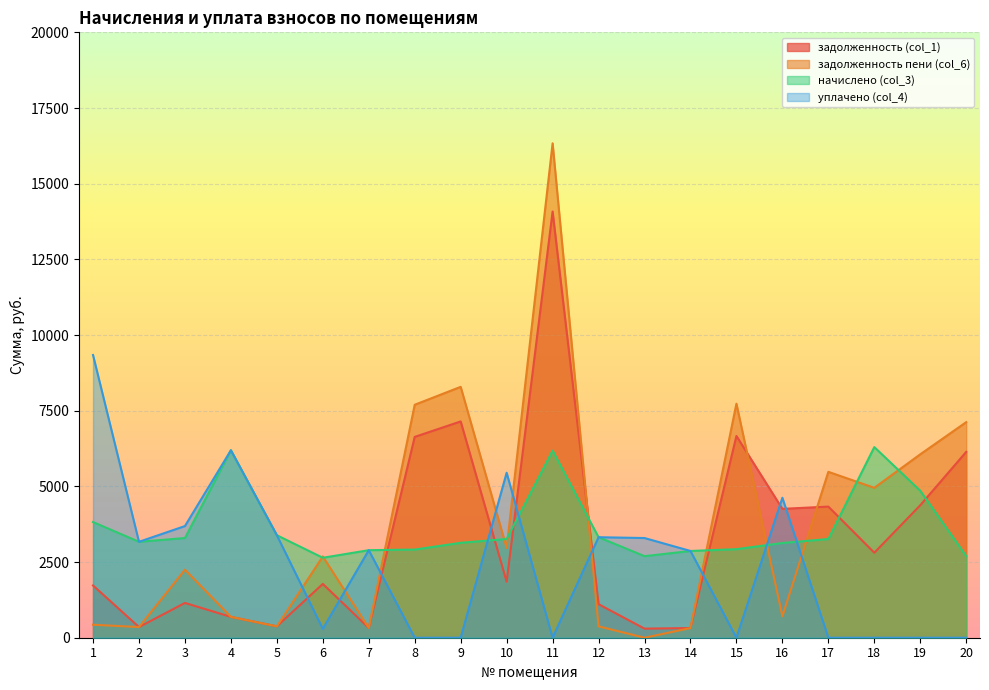

Reading left to right, what are all the values shown in this chart?

задолженность (col_1): 1=1726.3	2=352.1	3=1149.2	4=688.1	5=376.2	6=1777.1	7=321.5	8=6634.6	9=7145.1	10=1848.6	11=14080.1	12=1107.7	13=299.9	14=318.4	15=6664.8	16=4257.2	17=4331.9	18=2808.0	19=4376.7	20=6139.4
задолженность пени (col_6): 1=429.6	2=352.1	3=2246.4	4=688.1	5=376.2	6=2684.7	7=321.4	8=7696.3	9=8288.4	10=2963.9	11=16333.2	12=375.9	13=0.0	14=318.4	15=7731.3	16=708.9	17=5480.3	18=4952.8	19=6059.4	20=7121.9
начислено (col_3): 1=3821.0	2=3168.8	3=3294.0	4=6192.7	5=3386.2	6=2641.8	7=2892.2	8=2911.9	9=3135.9	10=3261.1	11=6179.6	12=3320.4	13=2694.5	14=2865.8	15=2925.1	16=3129.3	17=3261.1	18=6298.1	19=4855.3	20=2694.5
уплачено (col_4): 1=9340.3	2=3168.8	3=3688.8	4=6192.7	5=3386.2	6=293.5	7=2892.2	8=0.0	9=0.0	10=5450.6	11=0.0	12=3320.4	13=3293.3	14=2865.8	15=0.0	16=4624.2	17=0.0	18=0.0	19=0.0	20=0.0